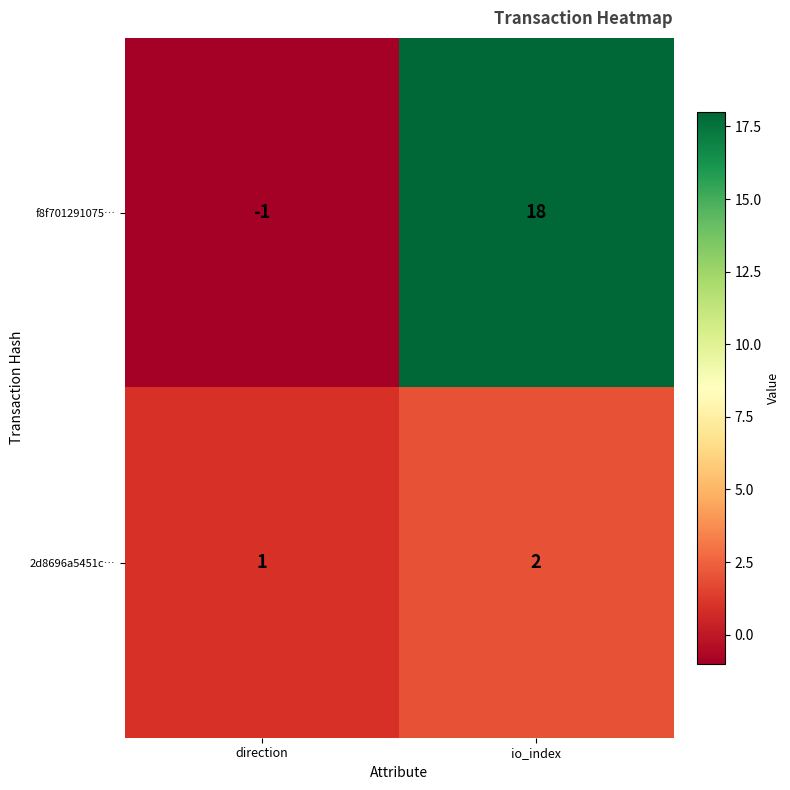

The 2d8696a5451c… series shows 2 at io_index. True or false?

True